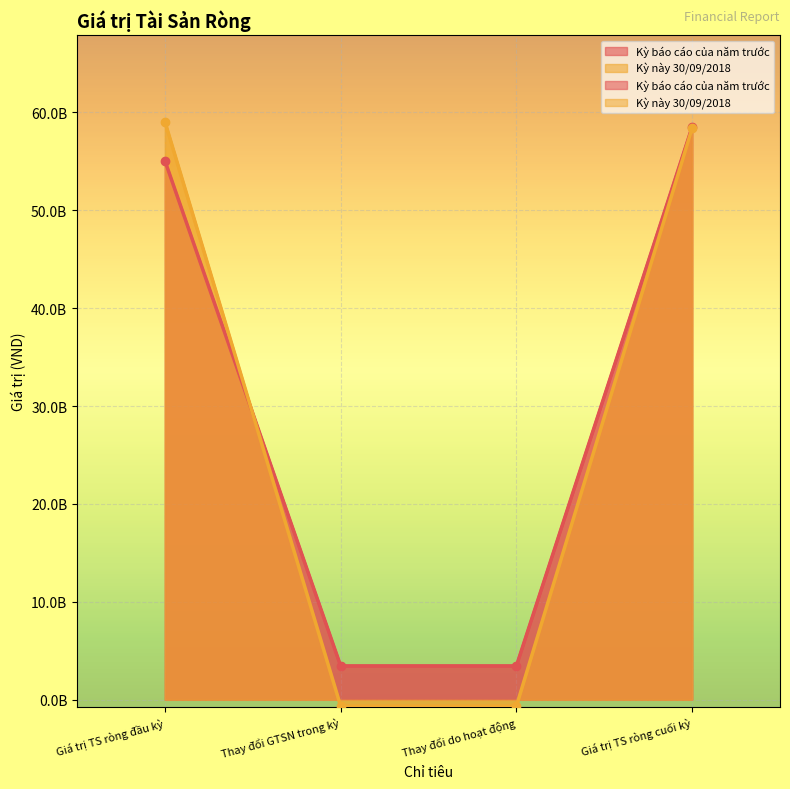

True or false: Kỳ báo cáo của năm trước has more than 2 points higher than both neighbors.

False